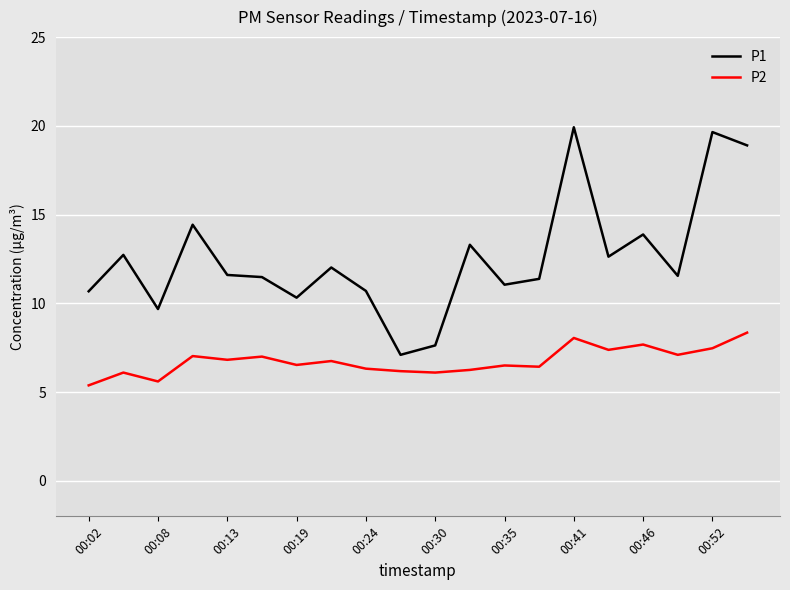

Which series has the largest total across all categories?

P1